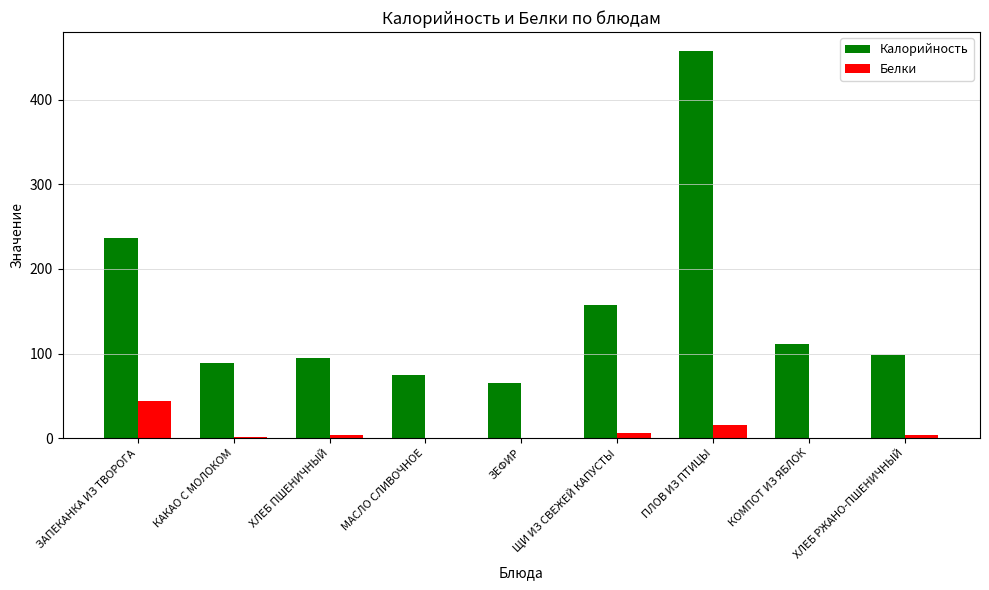

What is the greatest value displayed?

457.3